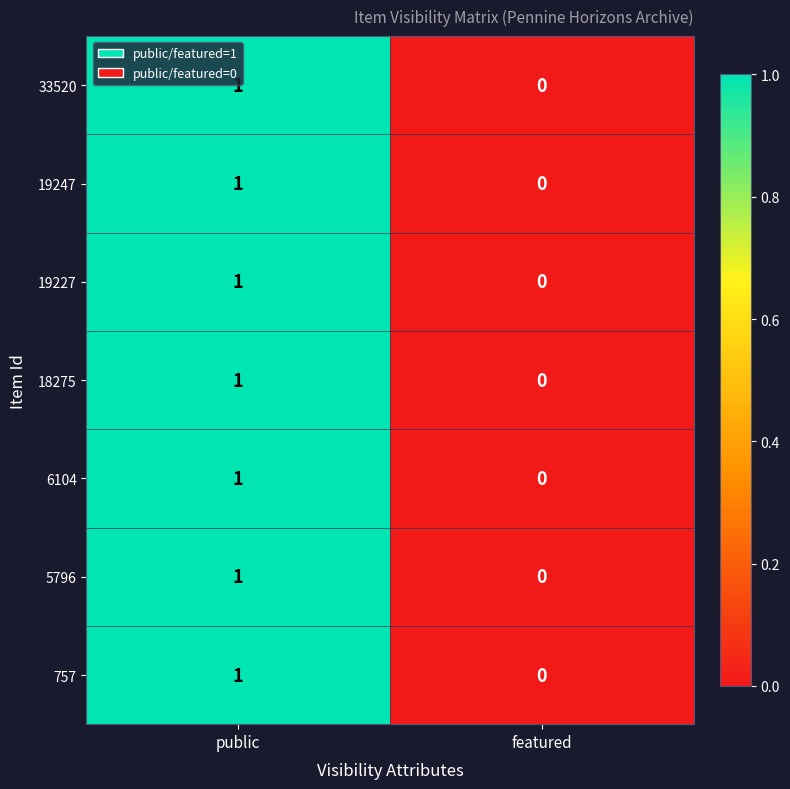

Count the number of data series in this chart.

7